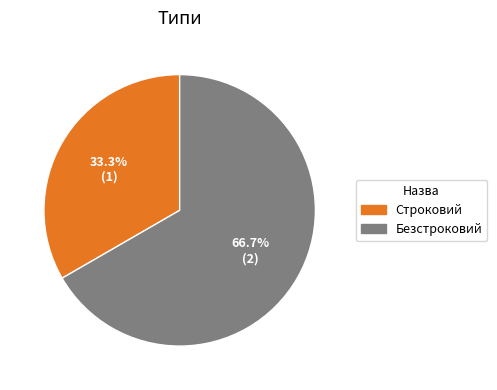

Which category has the smallest portion of the pie?

Строковий